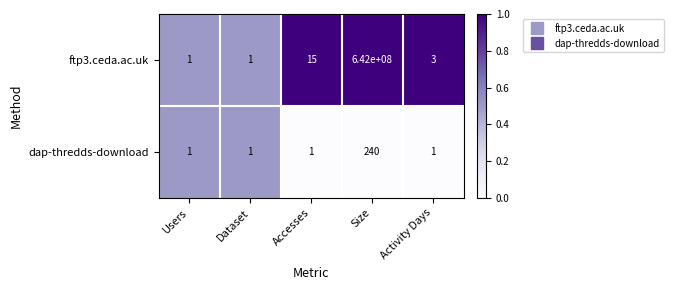

Where is ftp3.ceda.ac.uk nearest to the value 321000000?

Accesses